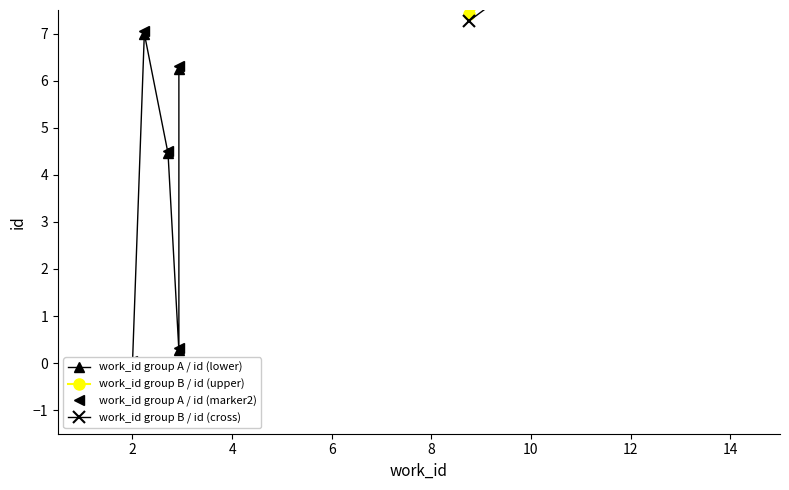

At which label does work_id group B / id (upper) first exceed 8?

2